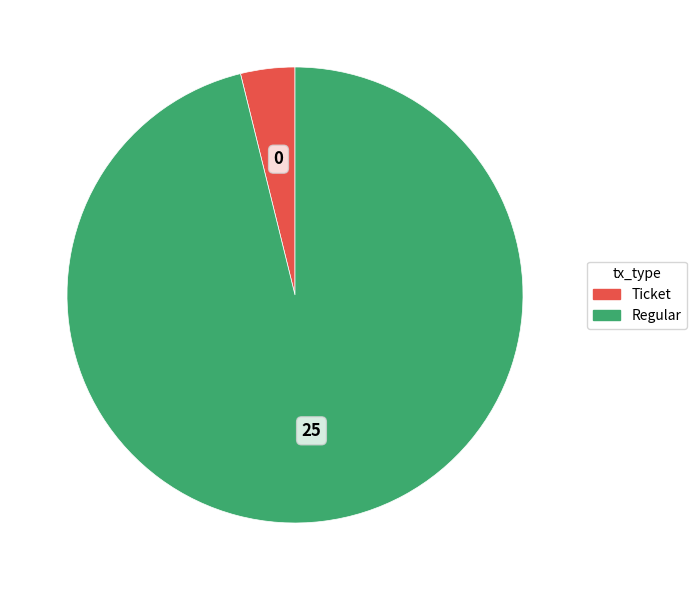

True or false: Regular accounts for 96% of the total.

True